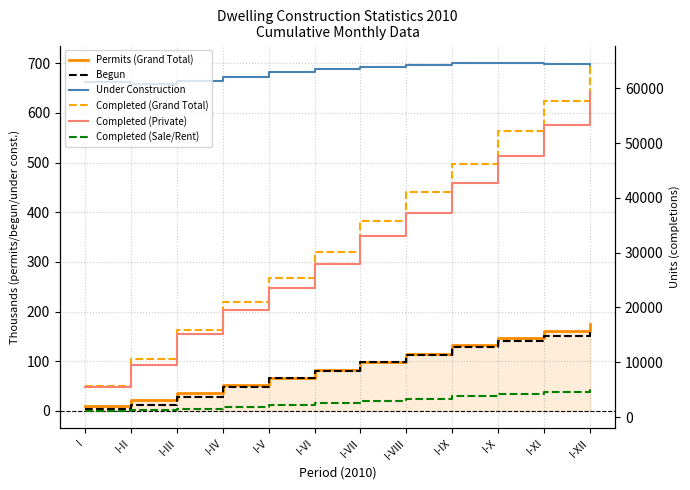

What is the average value of the Permits (Grand Total) series?

91.5